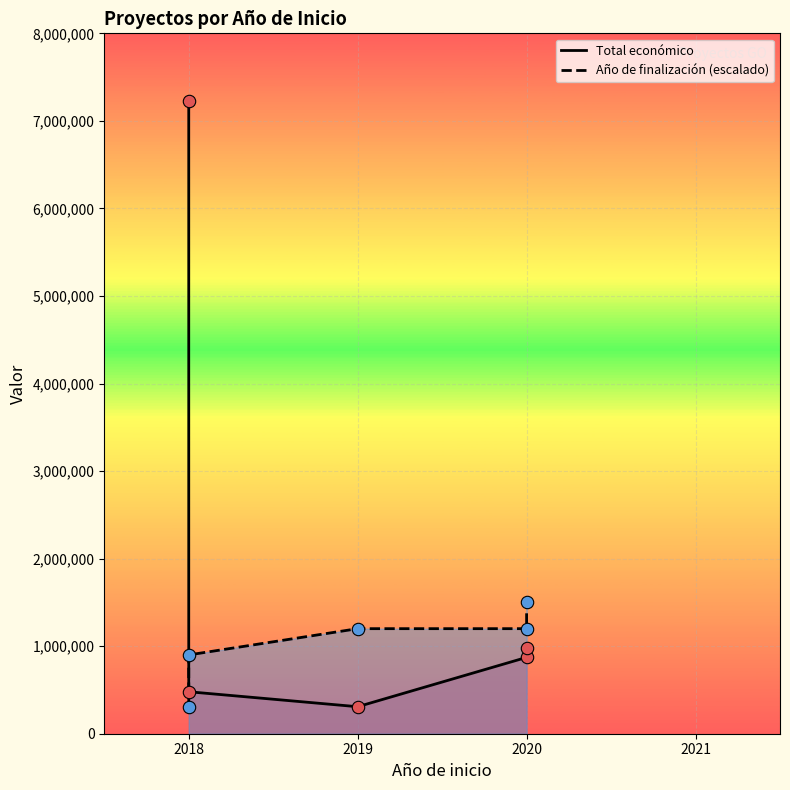

Which series has the largest total across all categories?

Total económico